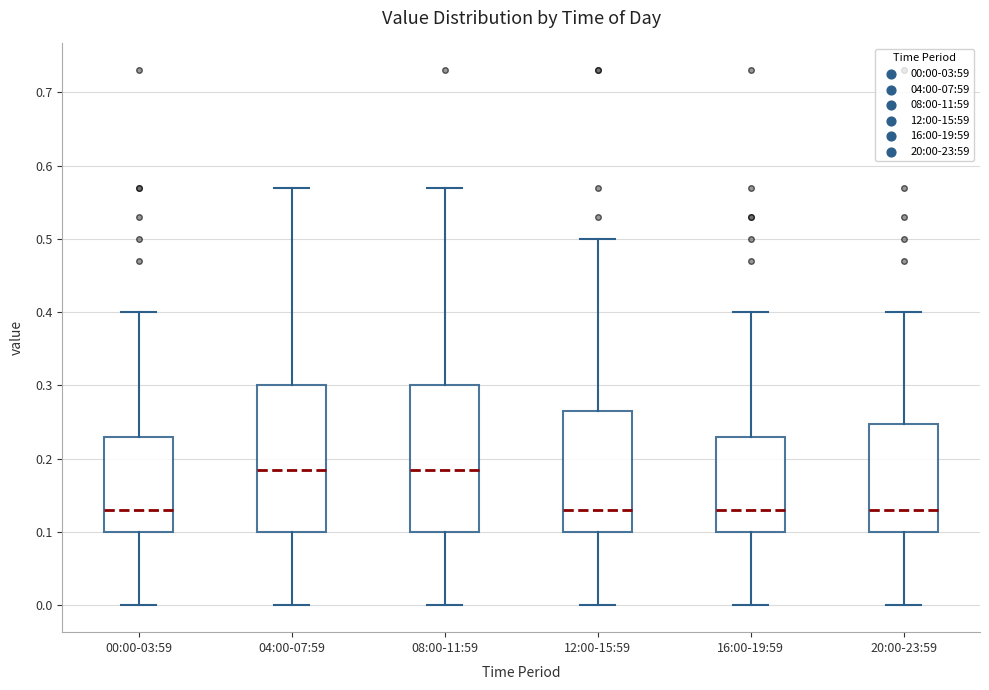

Reading left to right, read every box against the y-axis: the position of its median line, the range the box covers, and the ends of its whiskers. The values are not printed on the chart, so give them approximately, as read against the axis.

00:00-03:59: median 0.13, box 0.10 to 0.23, whiskers 0.00 to 0.40
04:00-07:59: median 0.19, box 0.10 to 0.30, whiskers 0.00 to 0.57
08:00-11:59: median 0.19, box 0.10 to 0.30, whiskers 0.00 to 0.57
12:00-15:59: median 0.13, box 0.10 to 0.27, whiskers 0.00 to 0.50
16:00-19:59: median 0.13, box 0.10 to 0.23, whiskers 0.00 to 0.40
20:00-23:59: median 0.13, box 0.10 to 0.25, whiskers 0.00 to 0.40